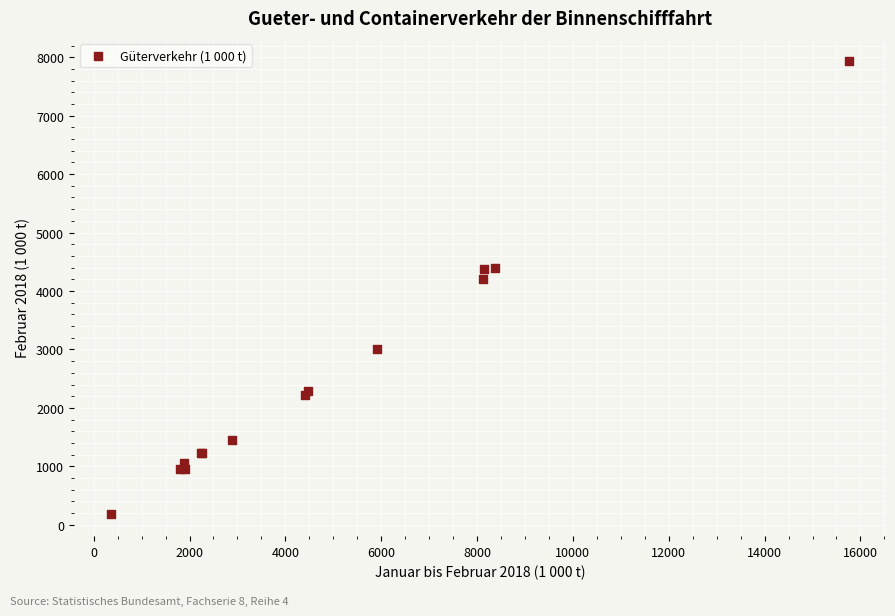

What Y value in the scatter plot is closest to 4068?

4198.1